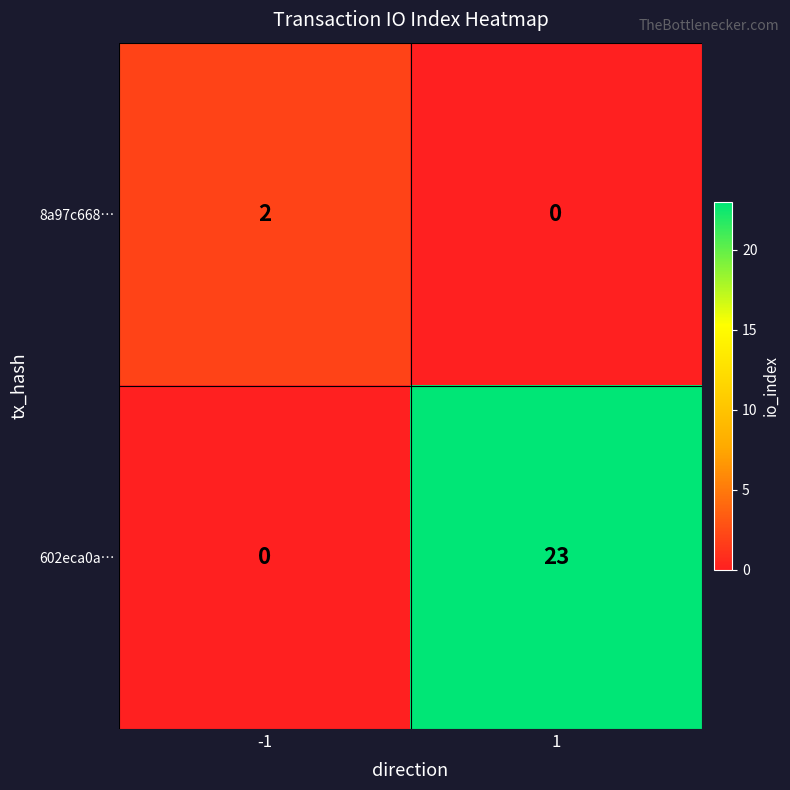

How many data points does each series have?

2